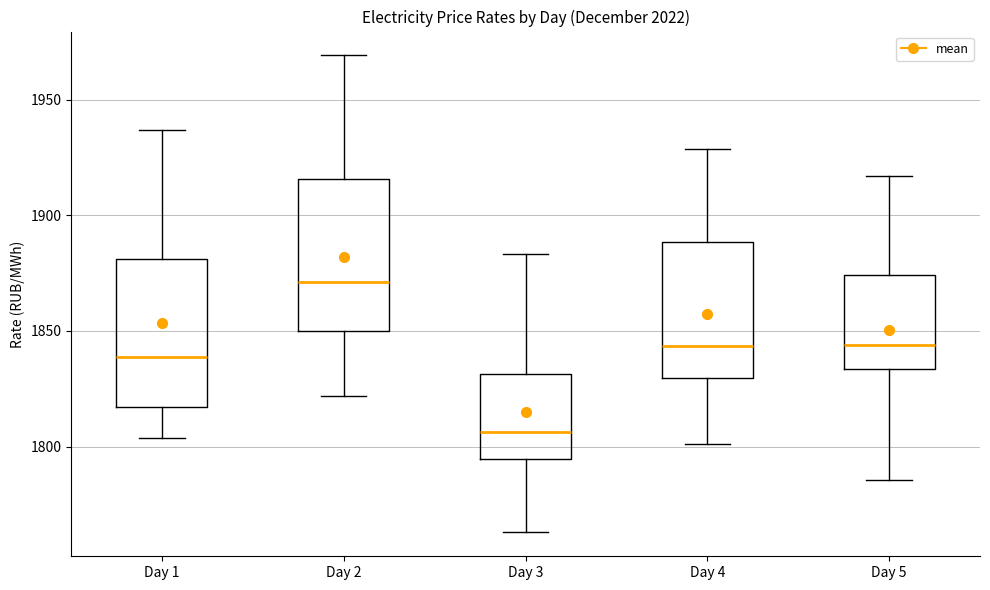

Which box's median line is the highest?

Day 2